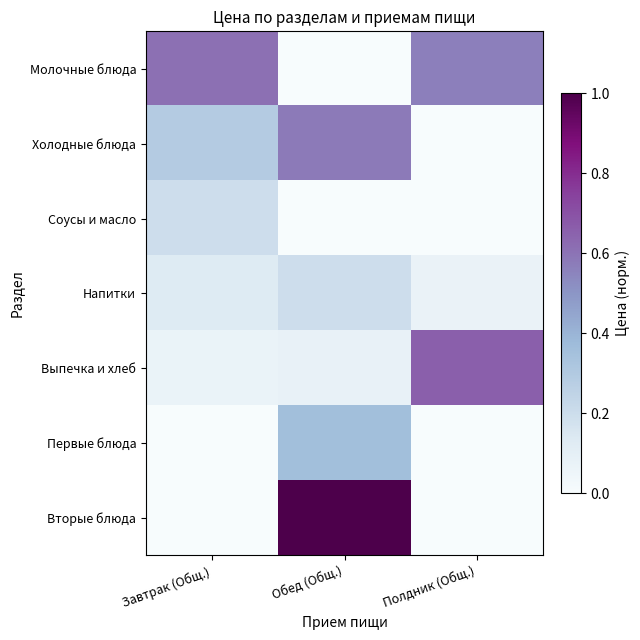

Between Обед (Общ.) and Полдник (Общ.), which is larger?

Полдник (Общ.)